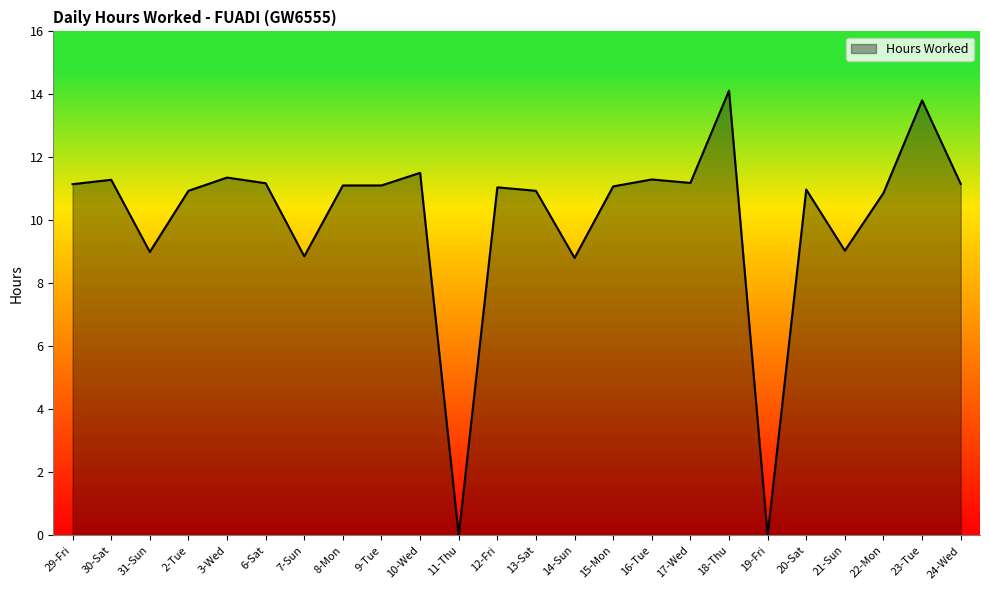

What is the maximum value shown in the chart?

14.1